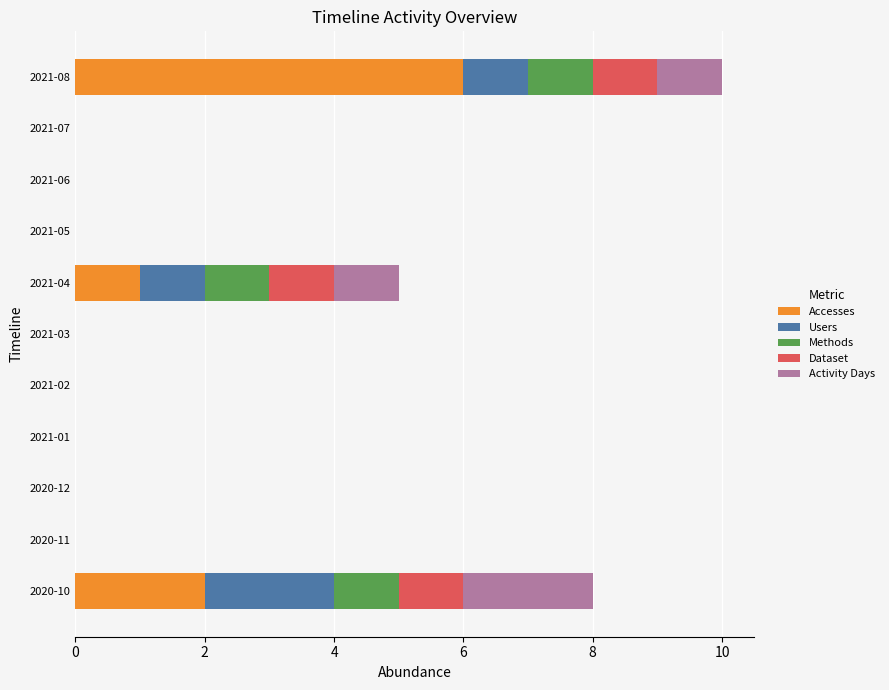

The Accesses series shows 2 at 2021-06. True or false?

False